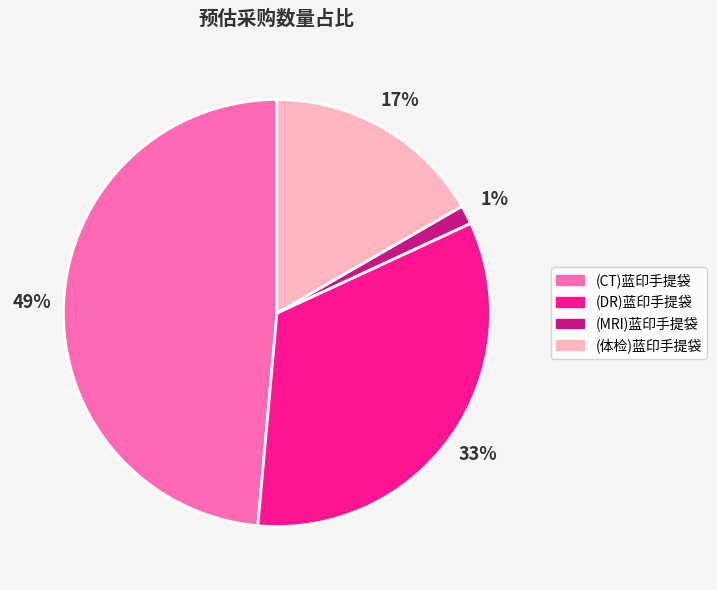

Is it true that (MRI)蓝印手提袋 is 1% of the pie?

True